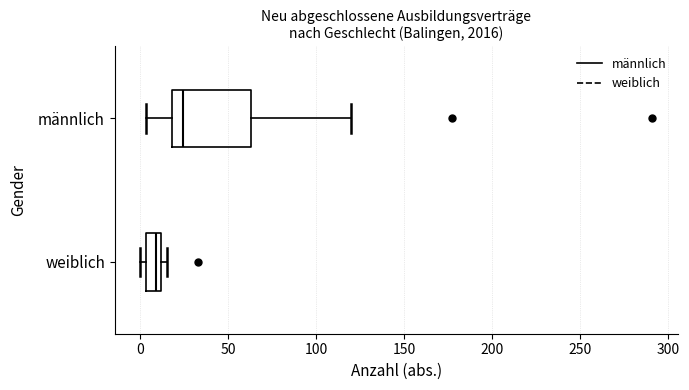

Where is the right edge of the box for weiblich on the x-axis? The values are not printed on the chart, so give them approximately, as read against the axis.

10